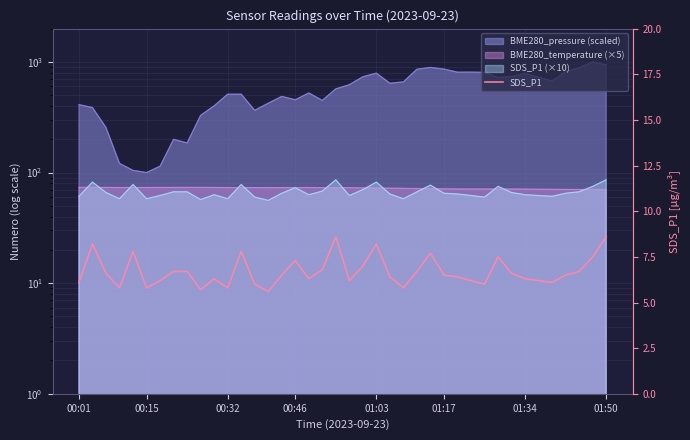

Where does the data first go above 6?

00:01